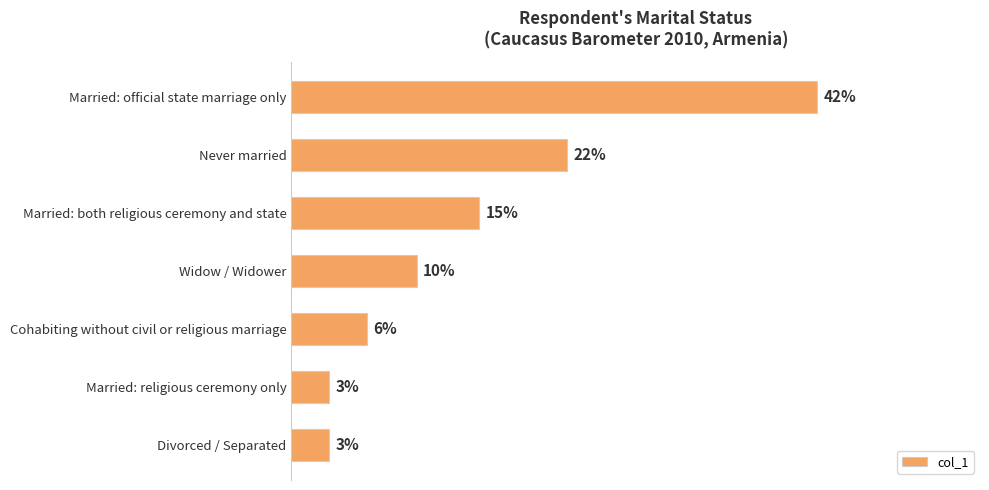

Does the chart contain any negative values?

No